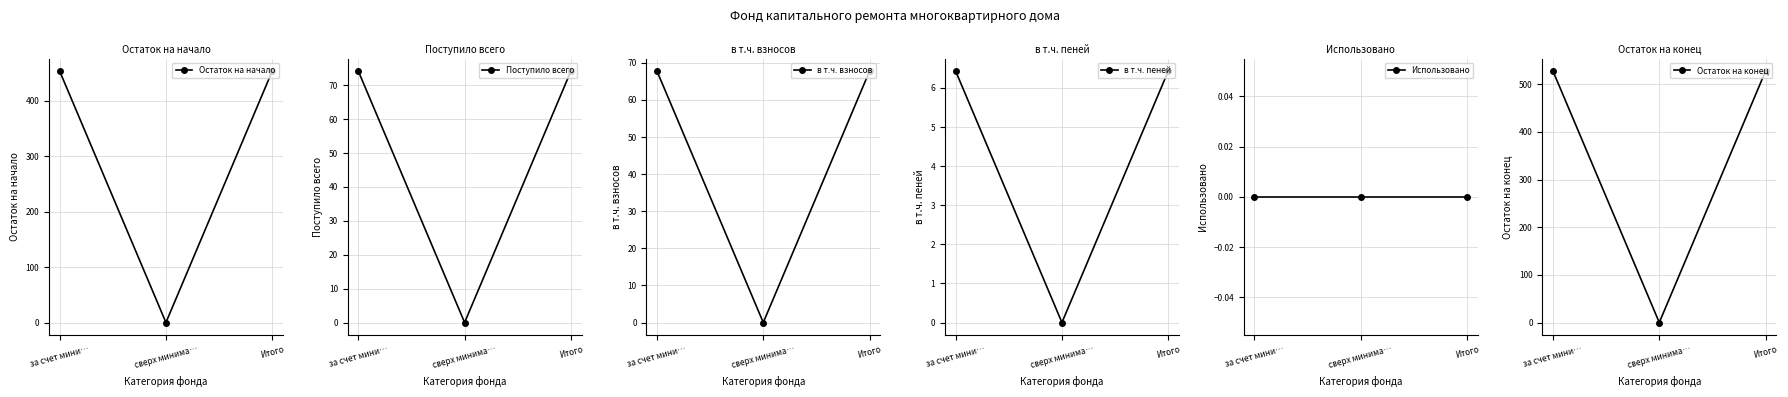

How many values in в т.ч. взносов are above zero?

2